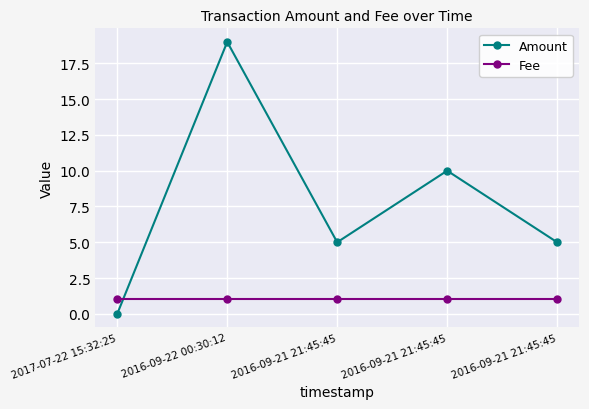

Does the chart have visible grid lines?

Yes